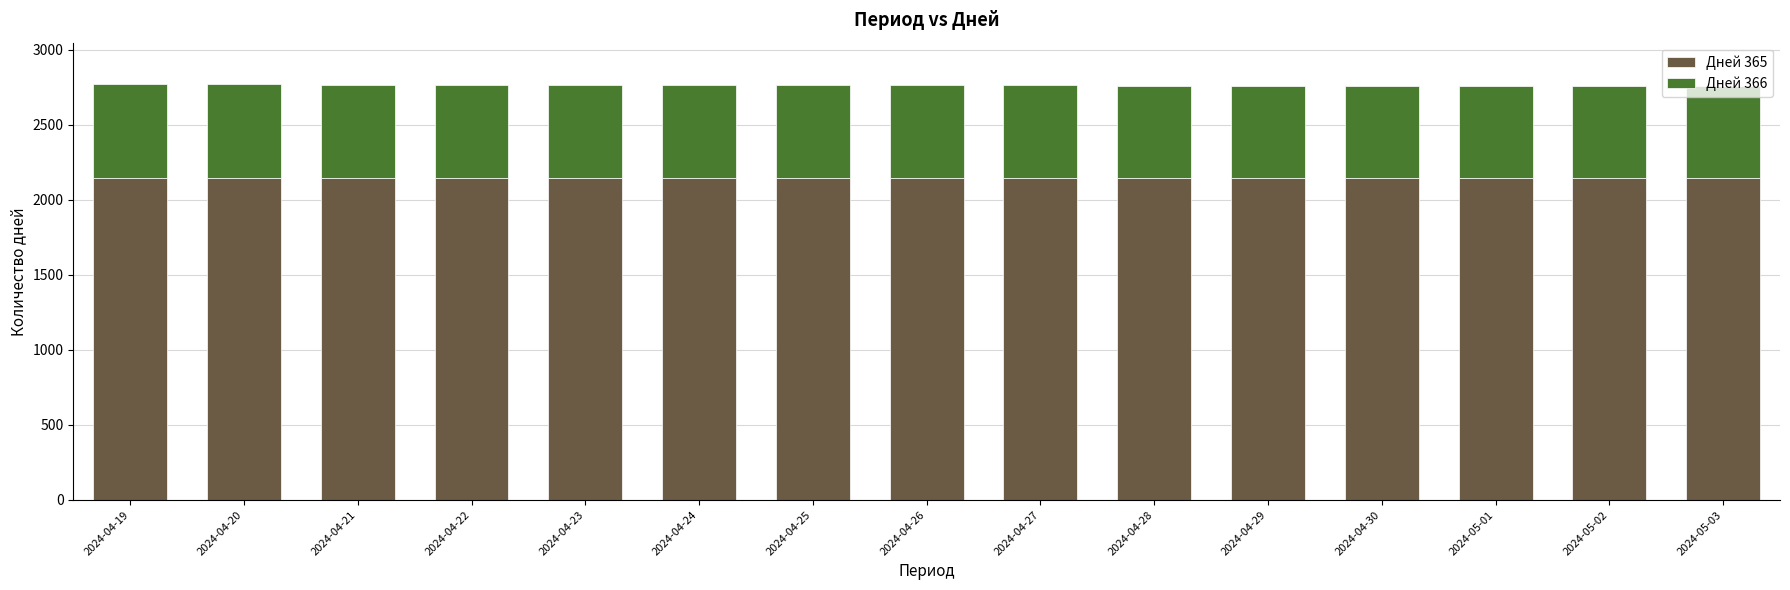

What is the highest value of the Дней 365 series?

2149